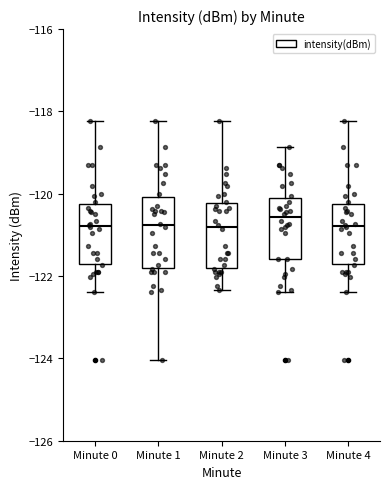

Where does the median line of the box for Minute 0 sit on the y-axis? The values are not printed on the chart, so give them approximately, as read against the axis.

-120.8